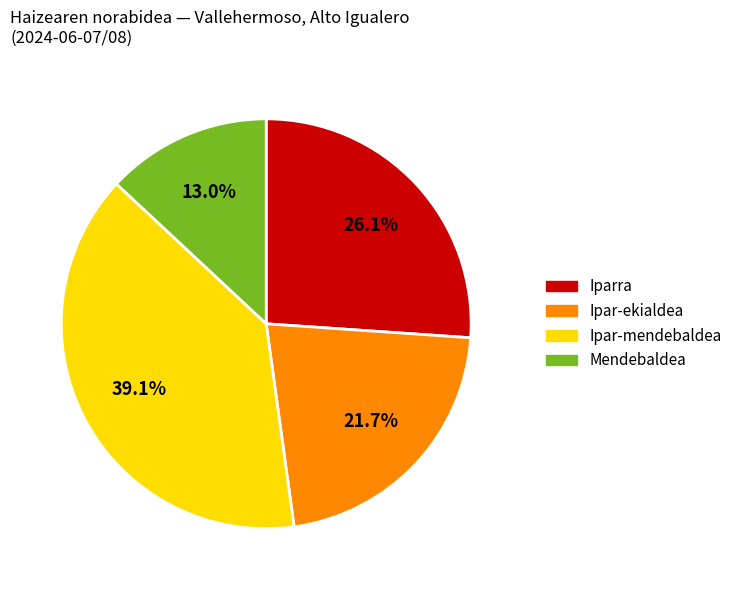

To the nearest percent, what is the difference between the largest and smallest slice percentages?

26%